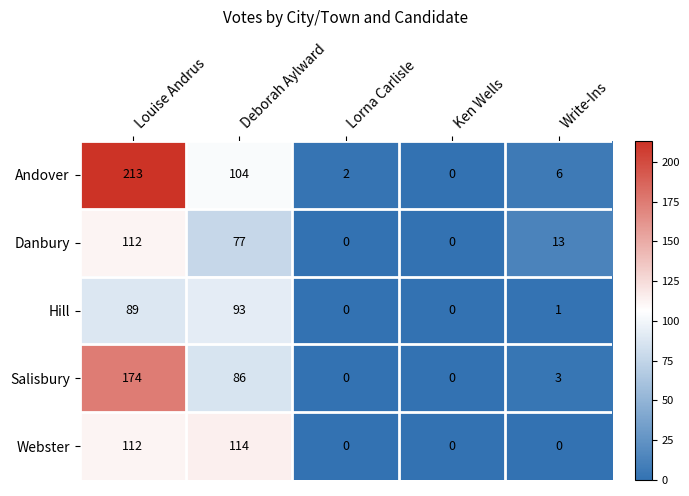

Is it true that Danbury equals 77 at Deborah Aylward?

True